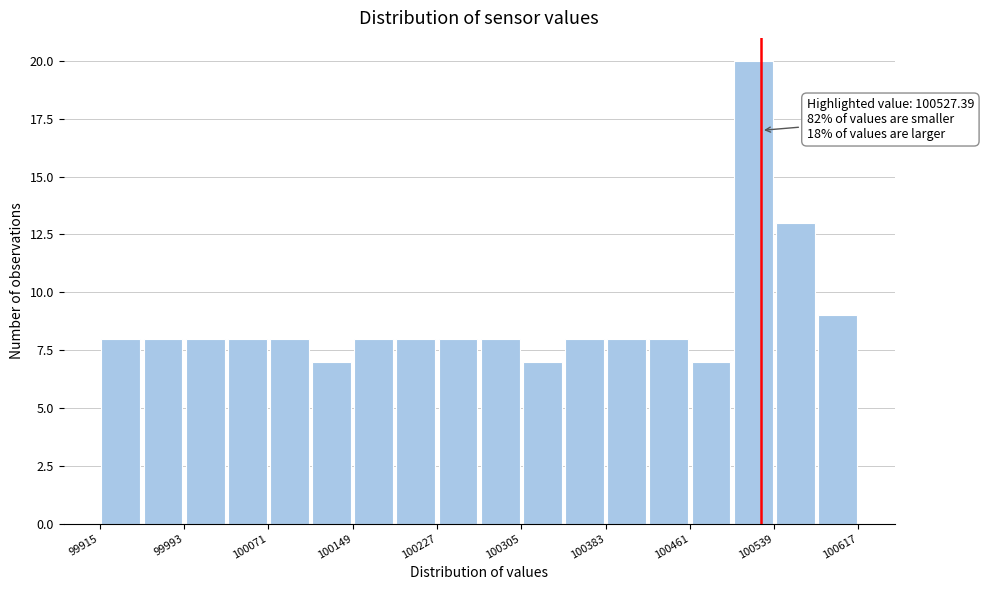

Read against the x-axis, roughly where is the centre of the tallest bar?

100520